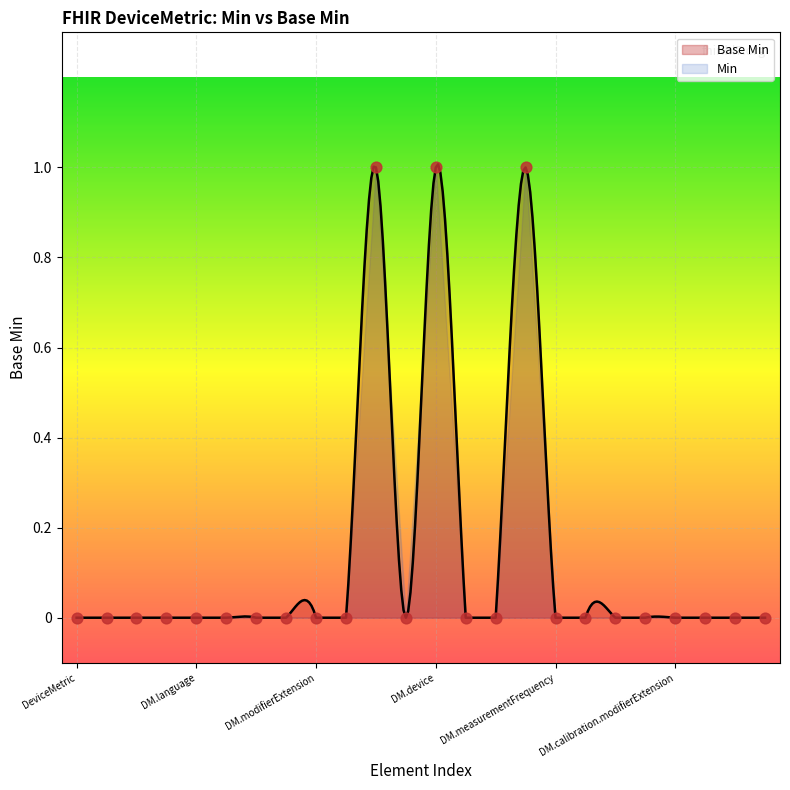

Between DeviceMetric.text and DeviceMetric.device, which is larger?

DeviceMetric.device